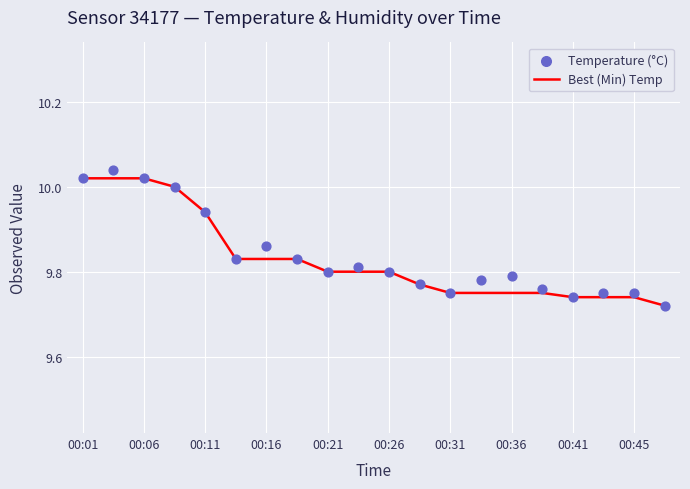

What are all the series names shown in the legend?

Best (Min) Temp, Temperature (°C)